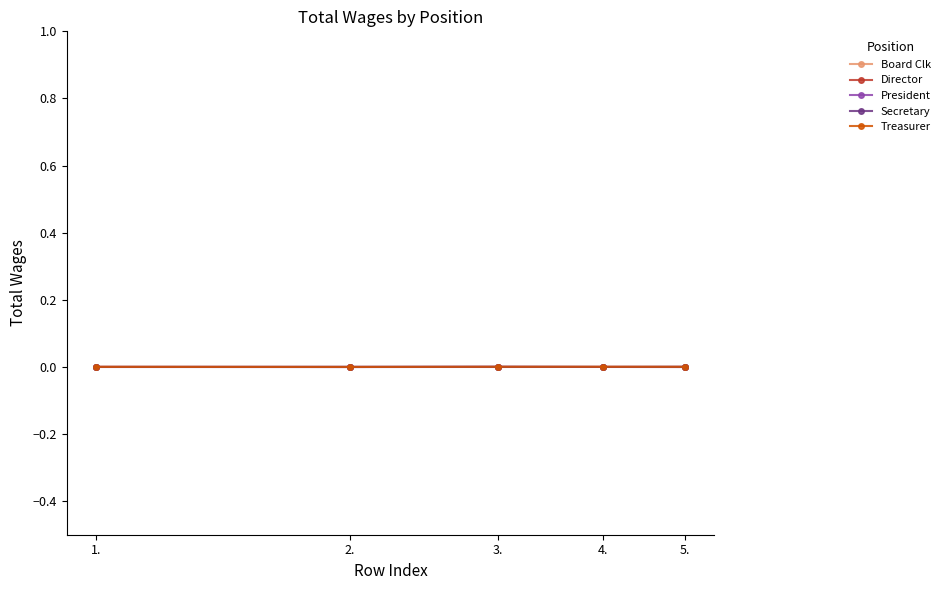

Is this an area chart (filled region under the line)?

No